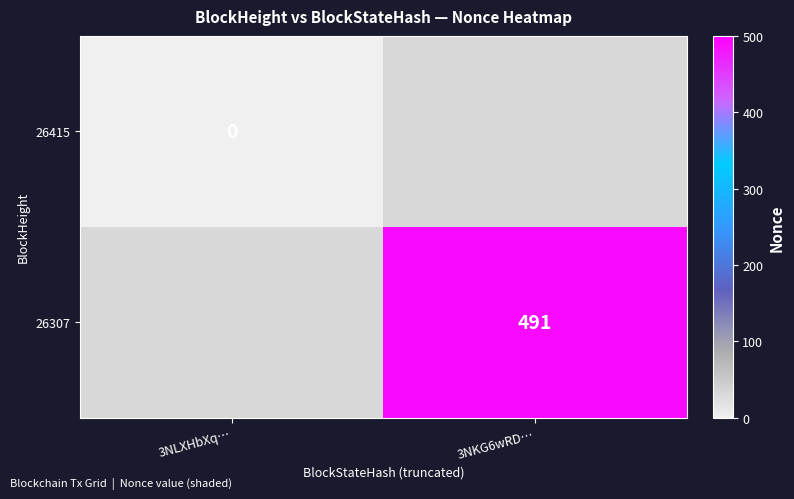

How many distinct data groups are displayed?

2